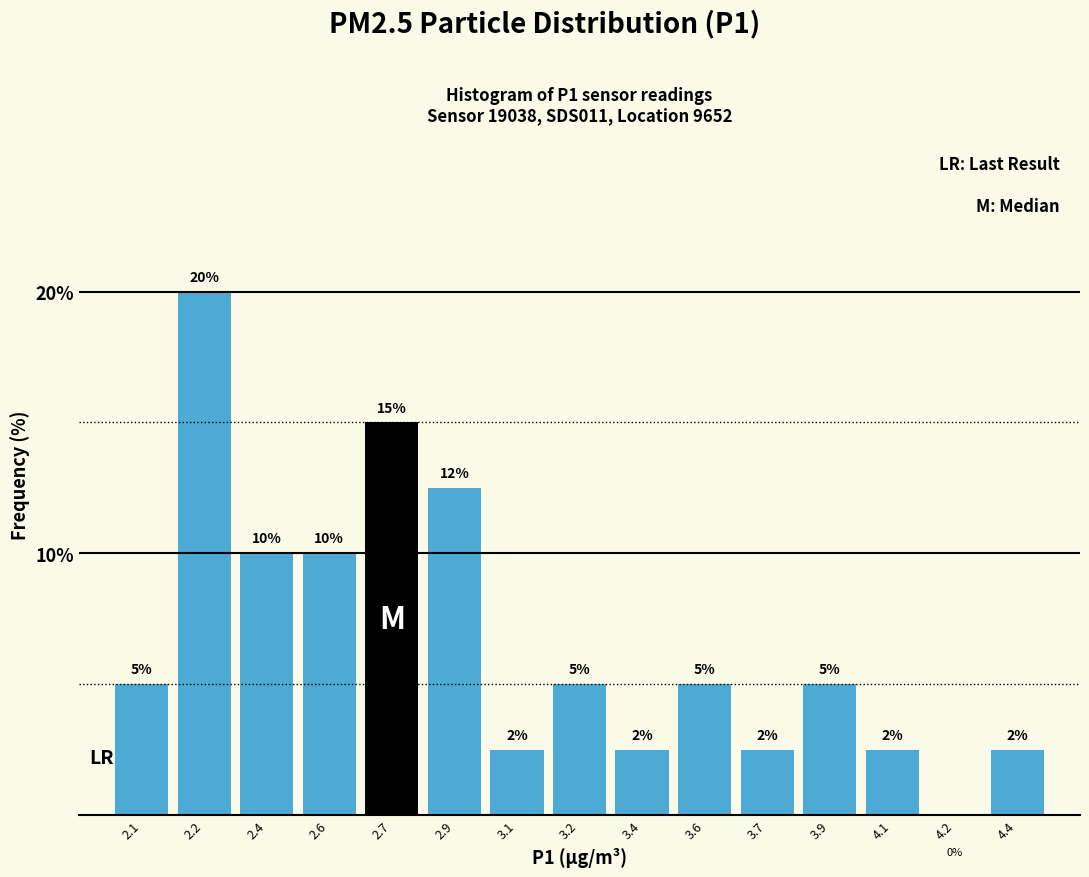

What is the sum of the values at 2.2 and 2.4?

30.0